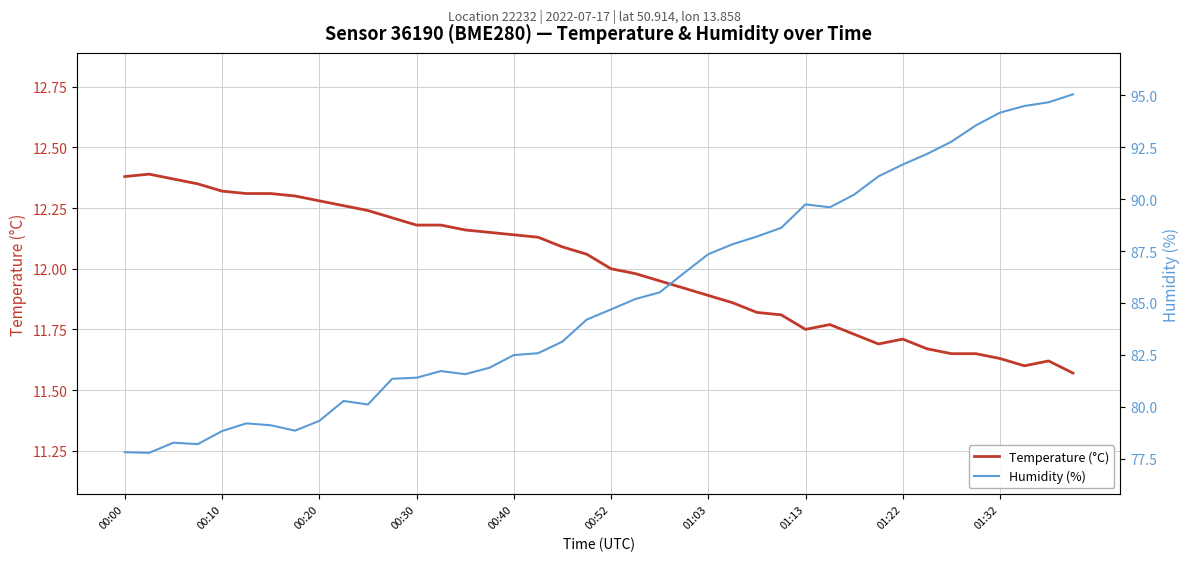

How many data points does each series have?

40